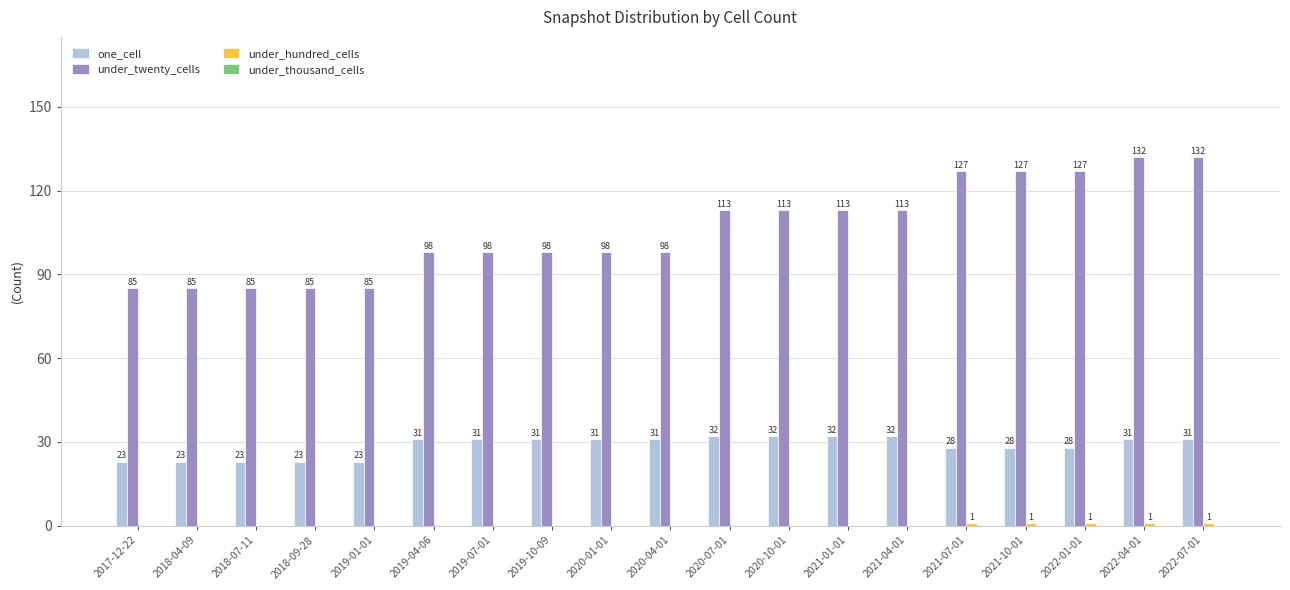

Is it true that under_twenty_cells equals 132 at 2022-07-01?

True